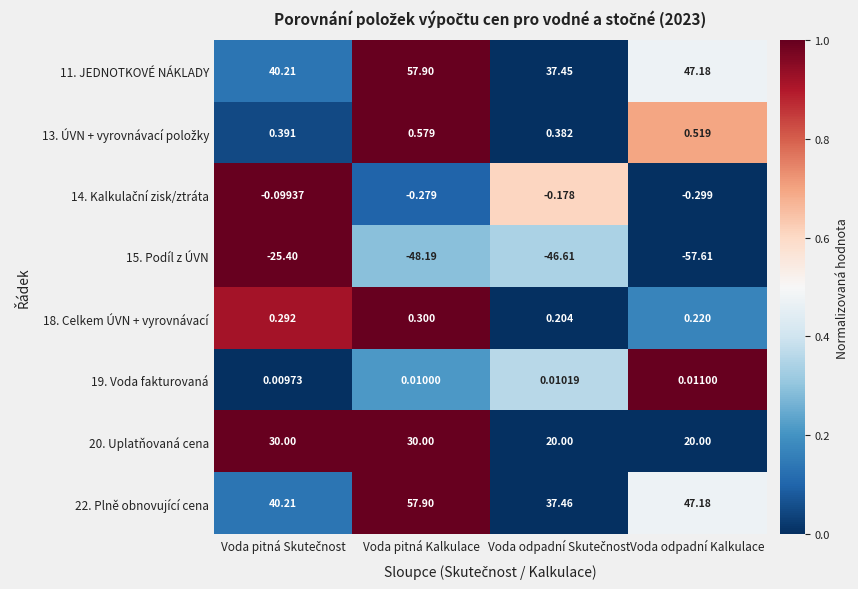

Which series has the widest spread of values?

15. Podíl z ÚVN